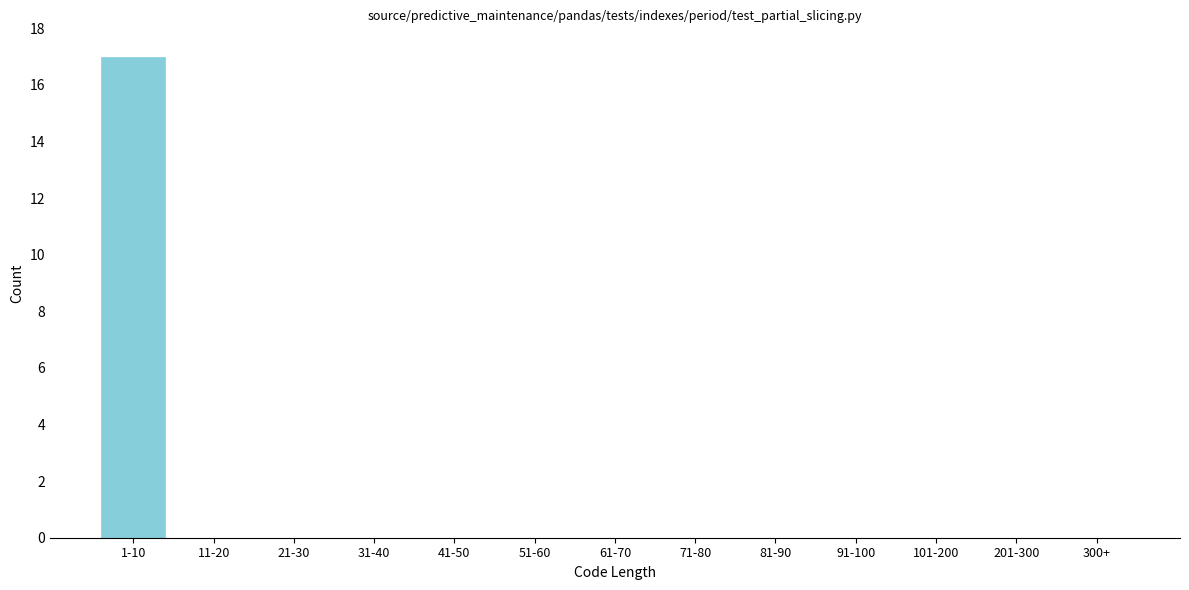

Reading right to left, extract all data points from this chart.

300+=0	201-300=0	101-200=0	91-100=0	81-90=0	71-80=0	61-70=0	51-60=0	41-50=0	31-40=0	21-30=0	11-20=0	1-10=17